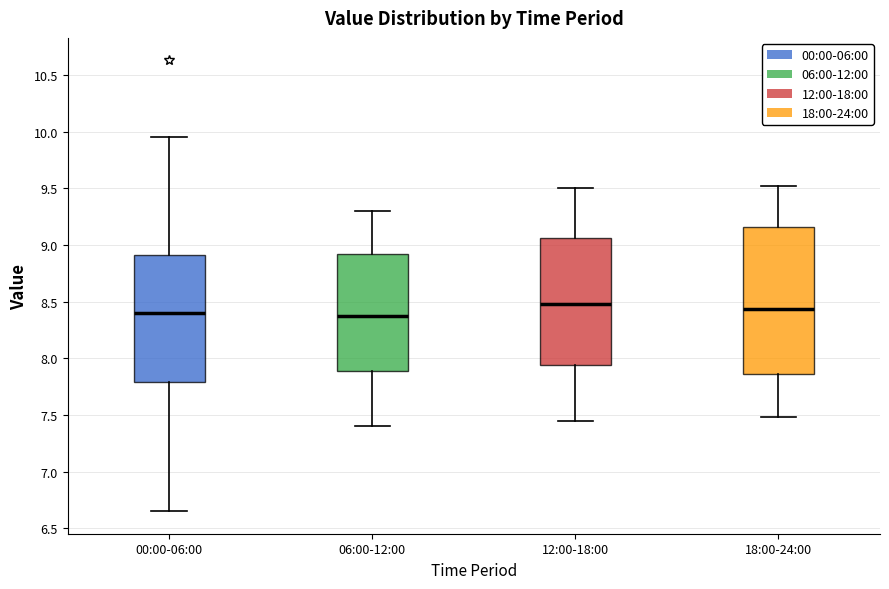

Comparing the boxes themselves (not the whiskers), which one is the tallest?

18:00-24:00